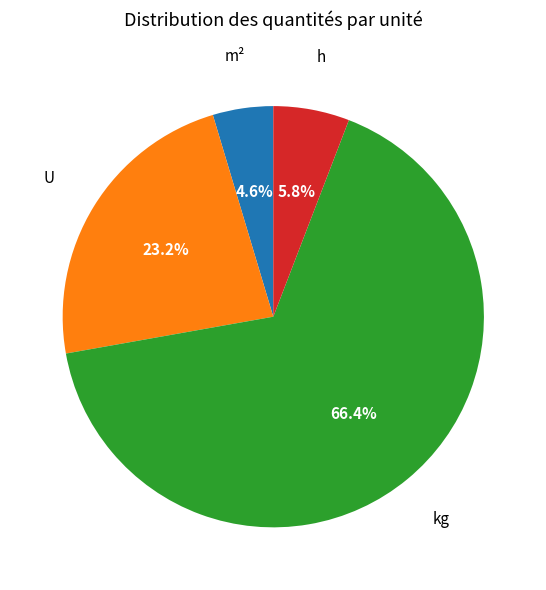

Is there a majority slice in this chart?

Yes